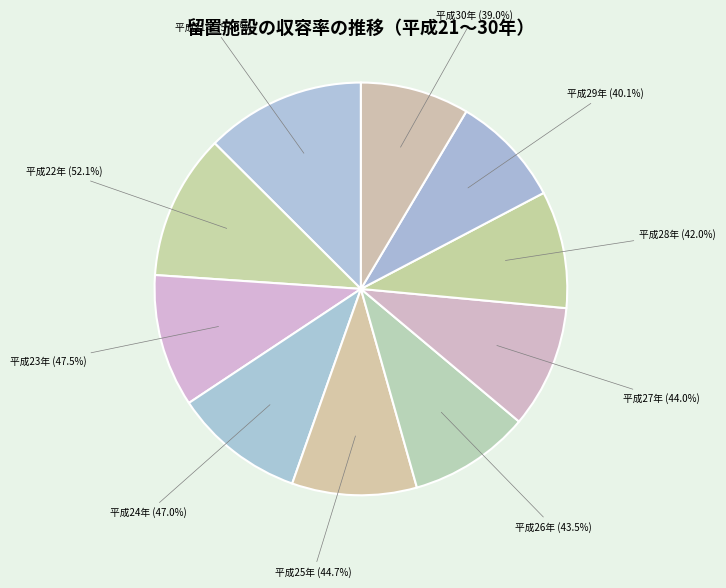

What is the ratio of the value at 24 to the value at 26?

1.1